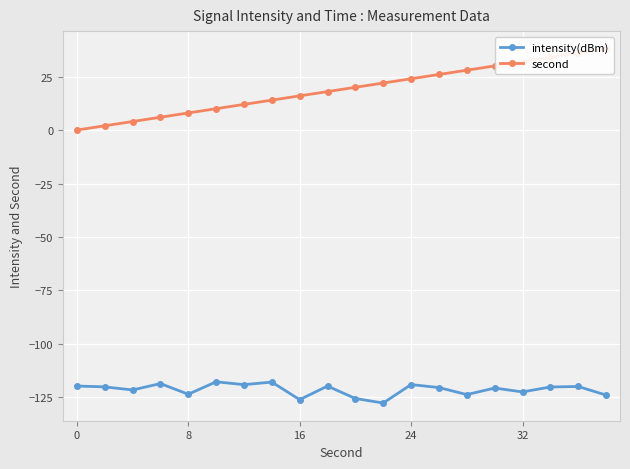

How many interior local valleys does the intensity(dBm) series have?

7